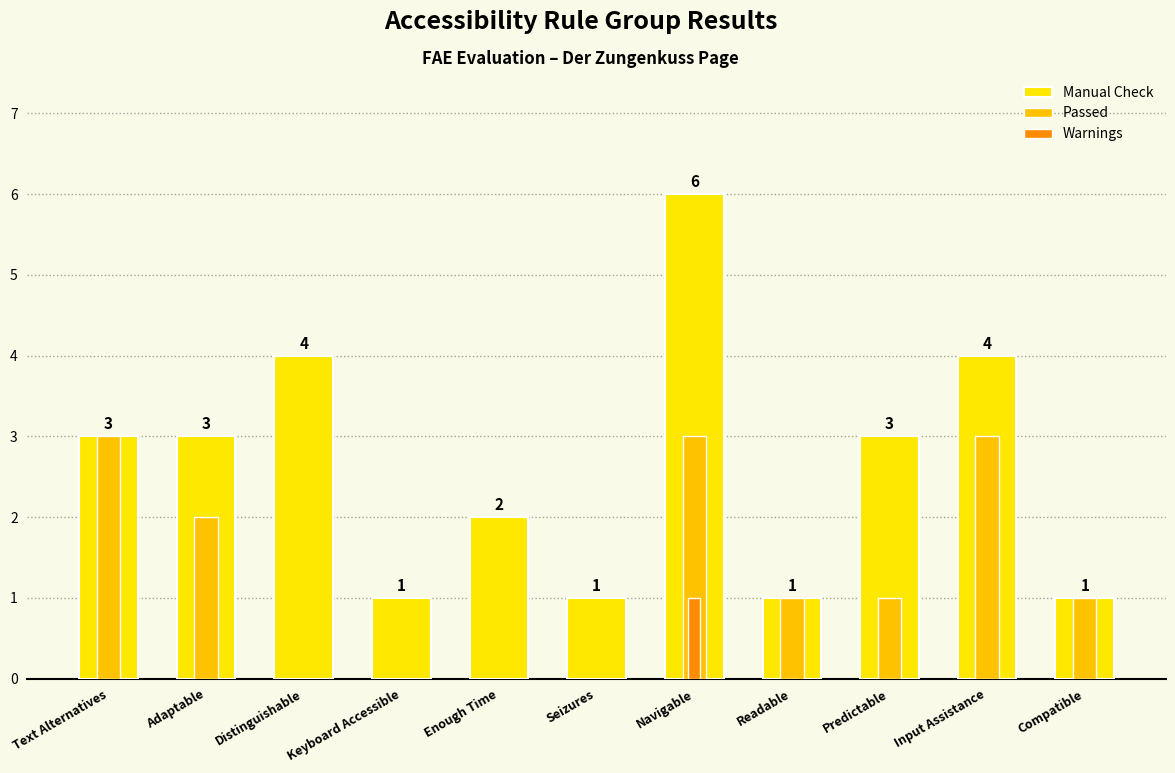

Rank the series by their maximum value, from lowest to highest.

Warnings, Passed, Manual Check